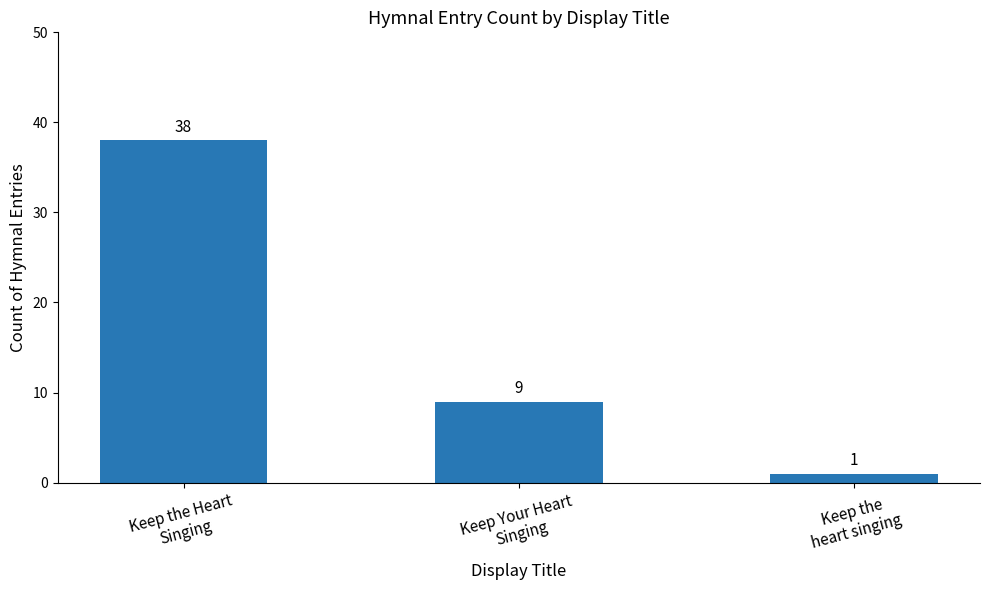

What is the difference between the maximum and second lowest values?

29